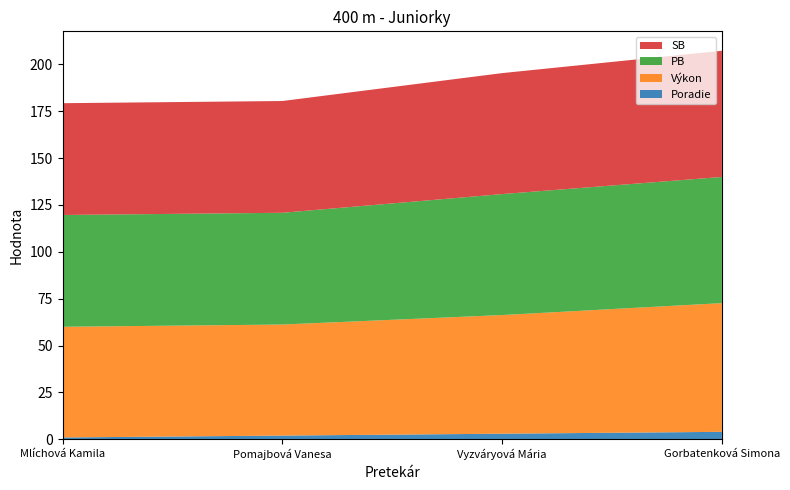

Reading right to left, extract all data points from this chart.

Poradie: Gorbatenková Simona=4.0	Vyzváryová Mária=3.0	Pomajbová Vanesa=2.0	Mlíchová Kamila=1.0
Výkon: Gorbatenková Simona=68.6	Vyzváryová Mária=63.3	Pomajbová Vanesa=59.2	Mlíchová Kamila=59.0
PB: Gorbatenková Simona=67.3	Vyzváryová Mária=64.5	Pomajbová Vanesa=59.6	Mlíchová Kamila=59.6
SB: Gorbatenková Simona=67.3	Vyzváryová Mária=64.5	Pomajbová Vanesa=59.6	Mlíchová Kamila=59.6